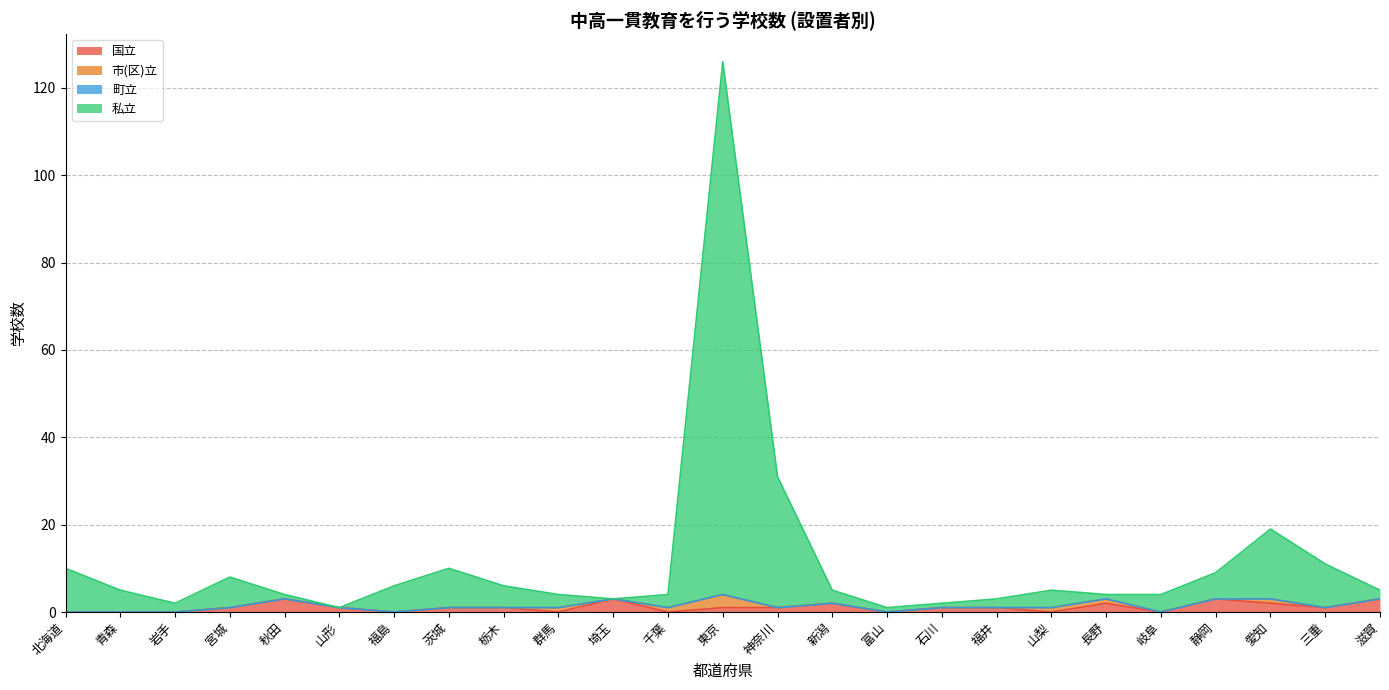

At which category is the sum across all series the highest?

東京